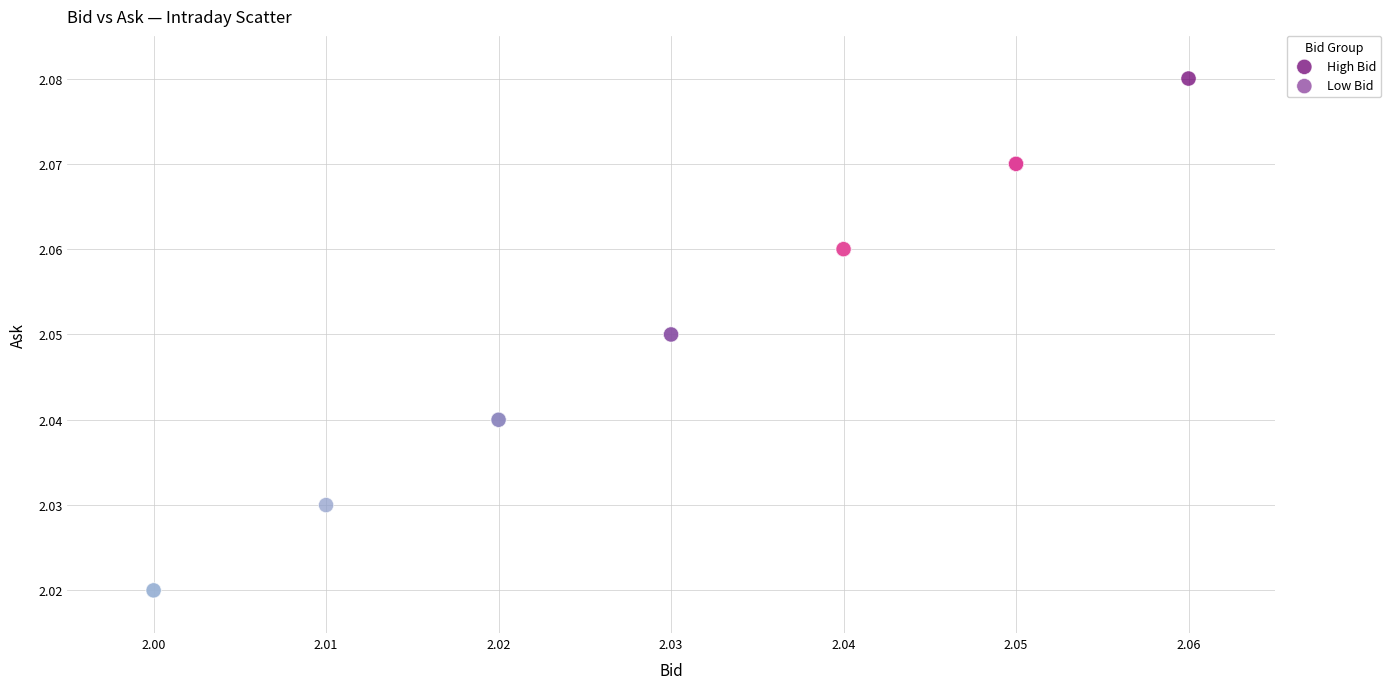

Which series reaches the minimum Y coordinate?

Low Bid